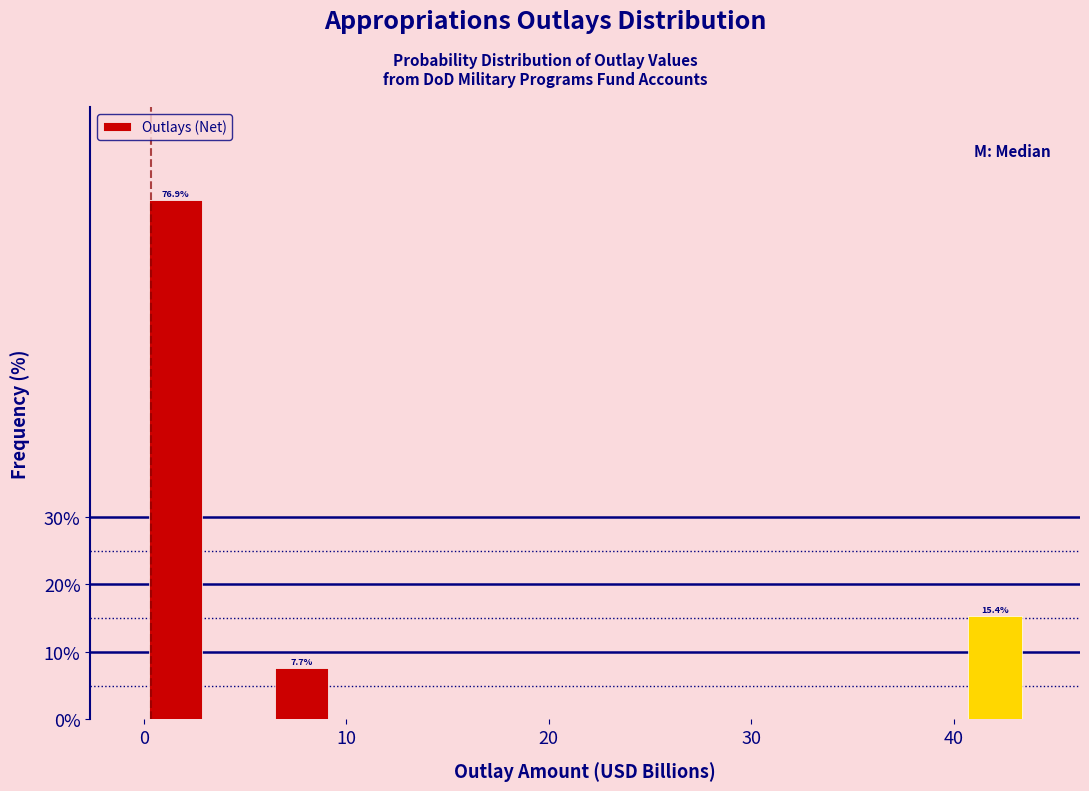

Around what value on the x-axis is the tallest bar? Give the approximate position of its centre, as read against the axis.

2